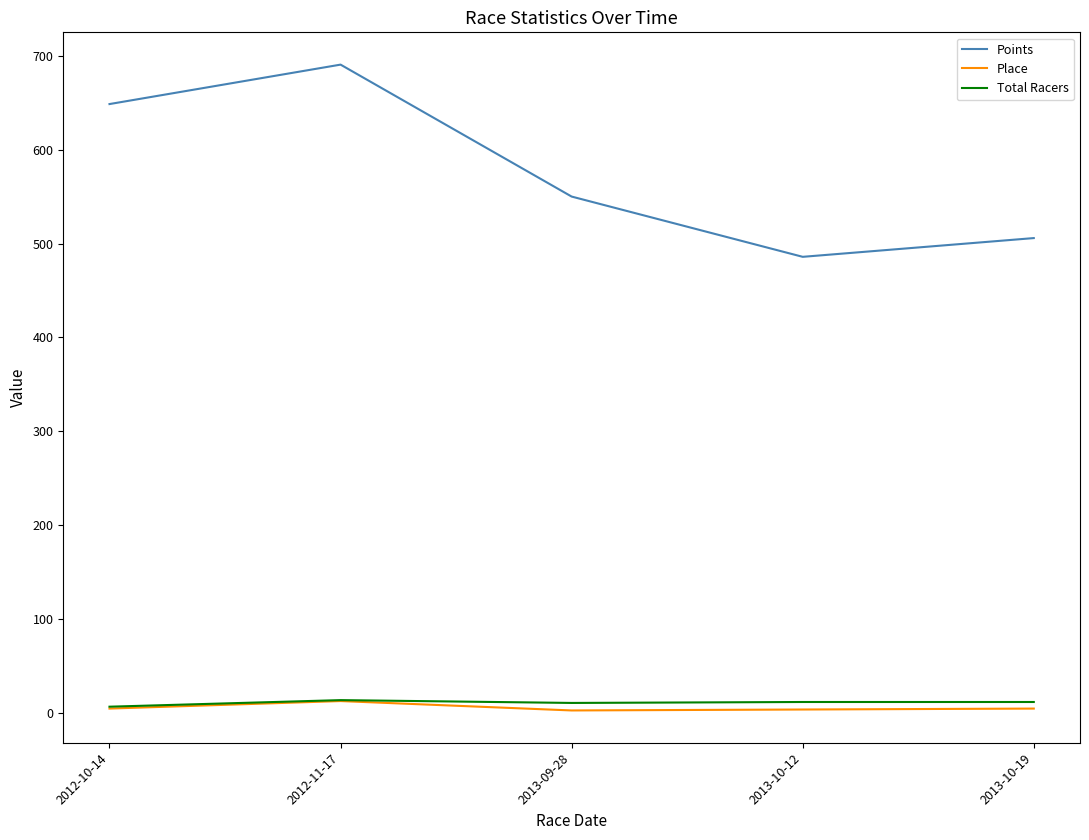

What is the total value across all series at 2013-09-28?

564.0